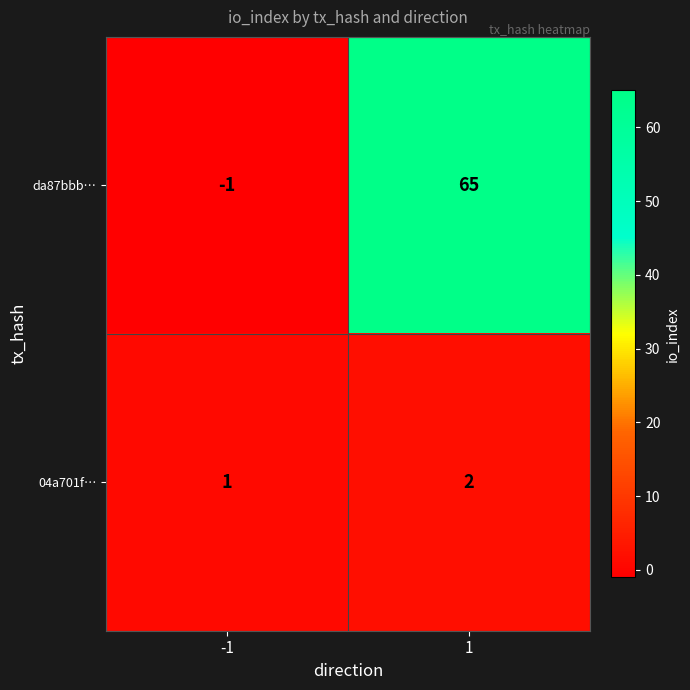

The 04a701f… series shows 1 at 1. True or false?

False